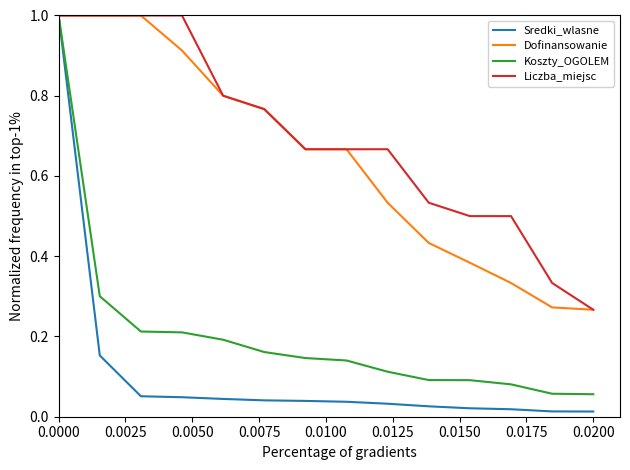

Which series has the widest spread of values?

Sredki_wlasne